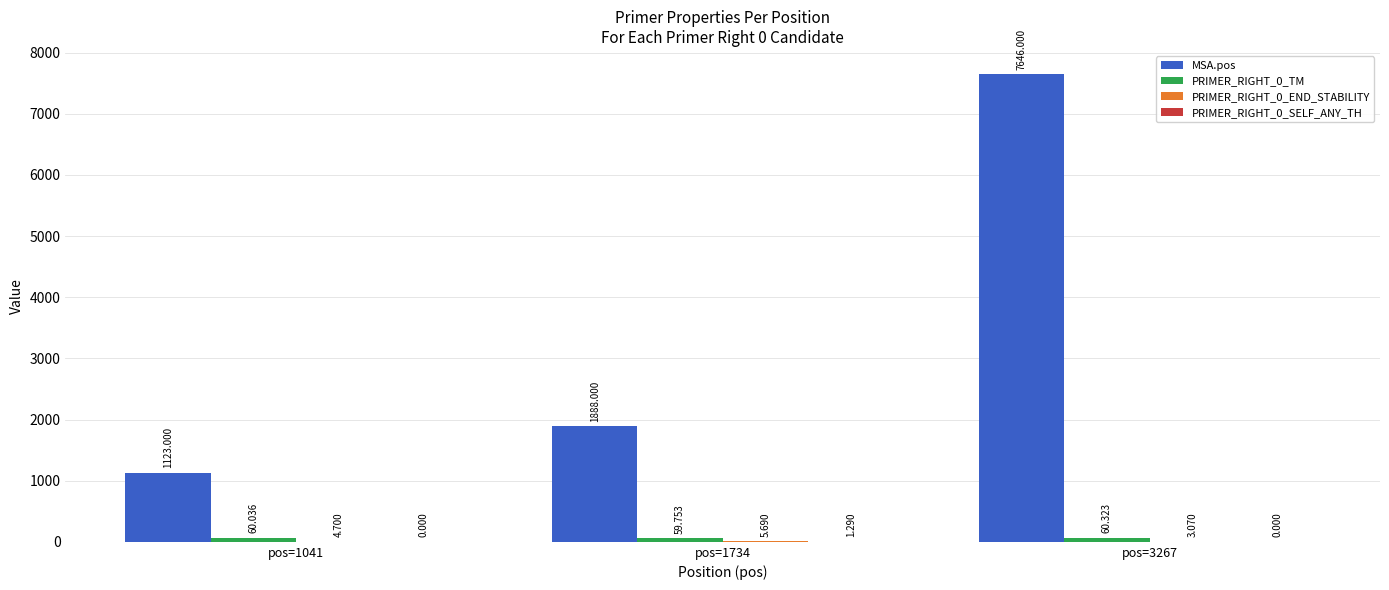

How many distinct data groups are displayed?

4